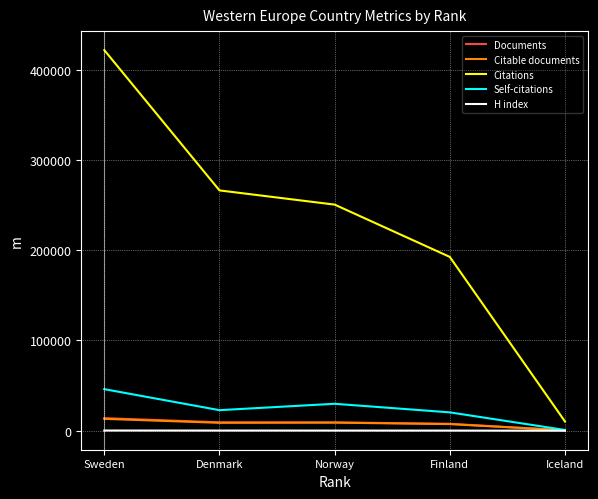

True or false: Citations and Self-citations intersect in this chart.

False